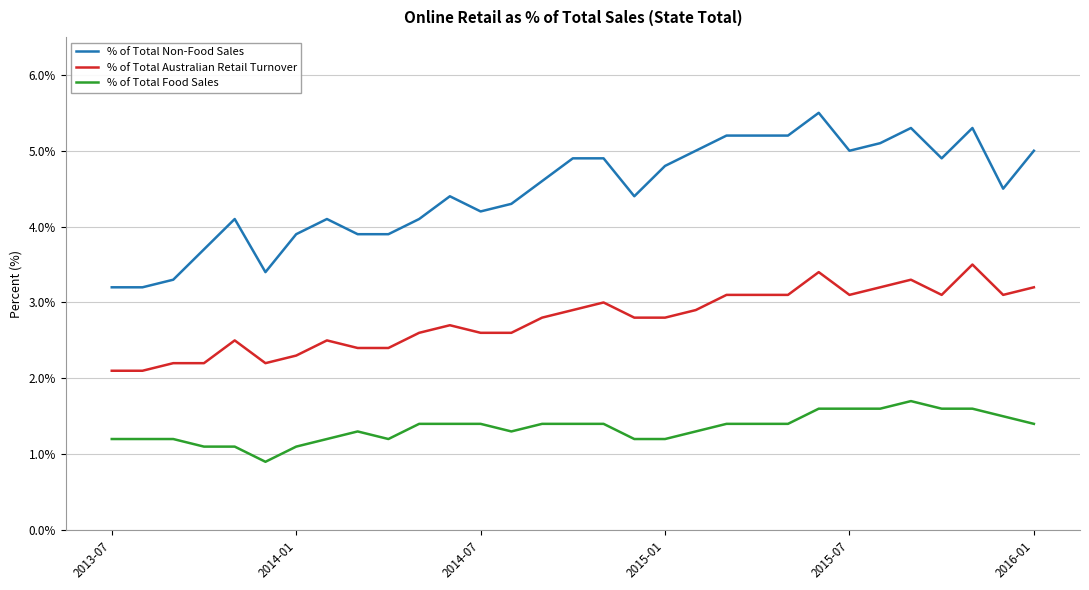

Rank the series by their average value, from lowest to highest.

% of Total Food Sales, % of Total Australian Retail Turnover, % of Total Non-Food Sales